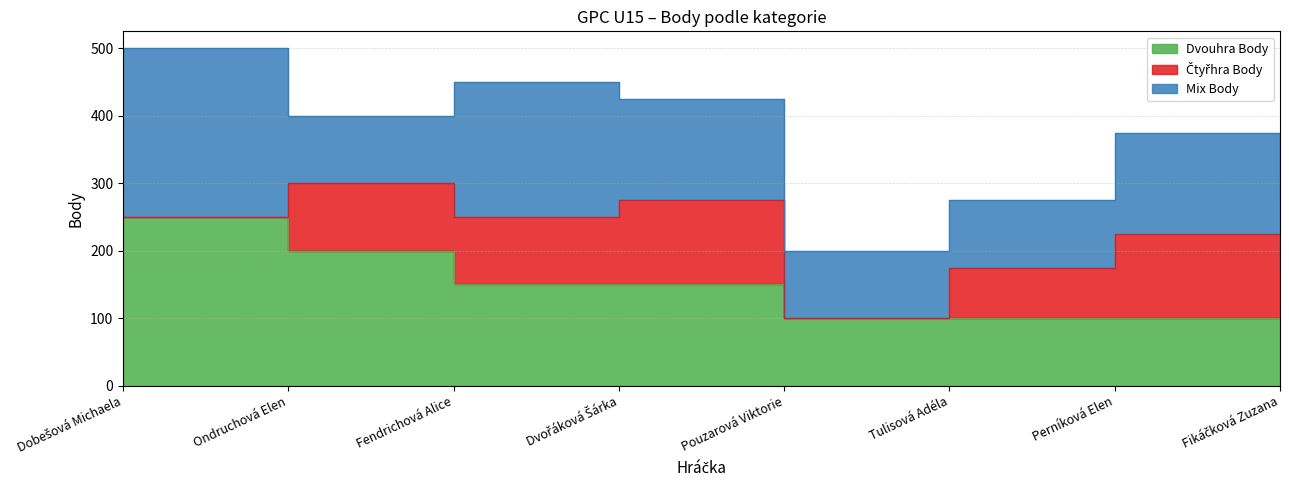

List the series in order of their peak value, lowest first.

Čtyřhra Body, Dvouhra Body, Mix Body